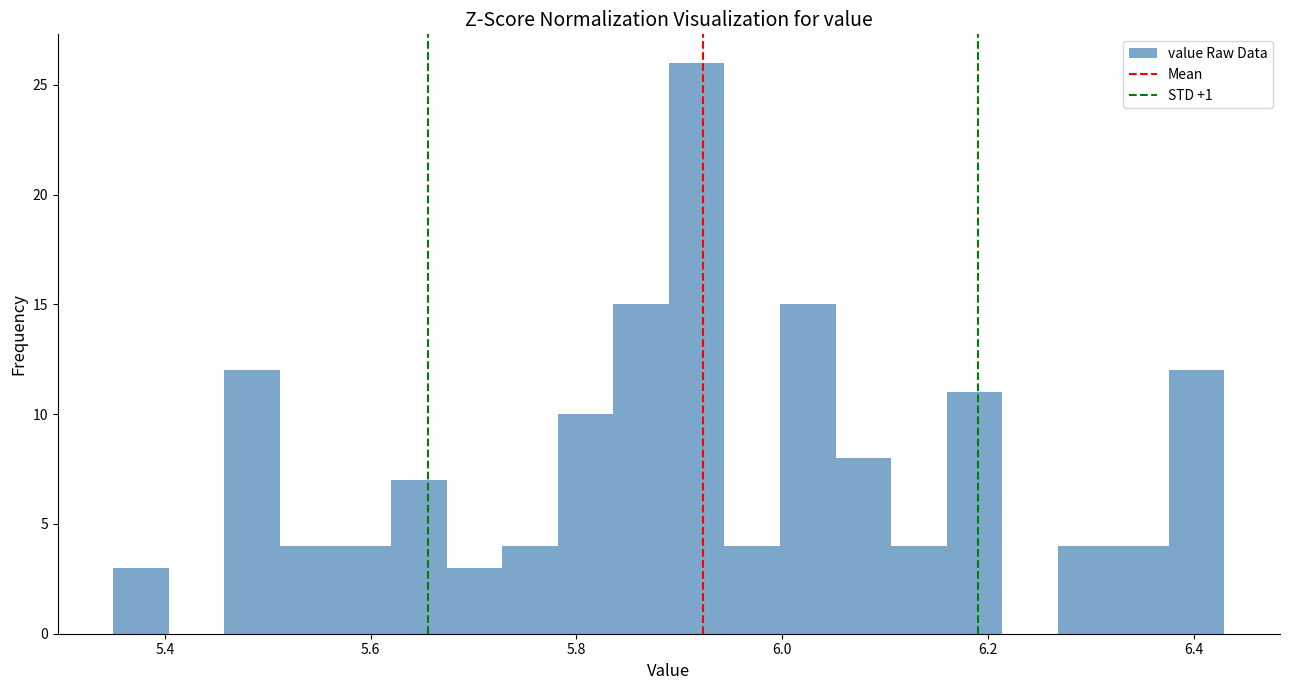

Read against the x-axis, roughly where is the centre of the tallest bar?

5.92